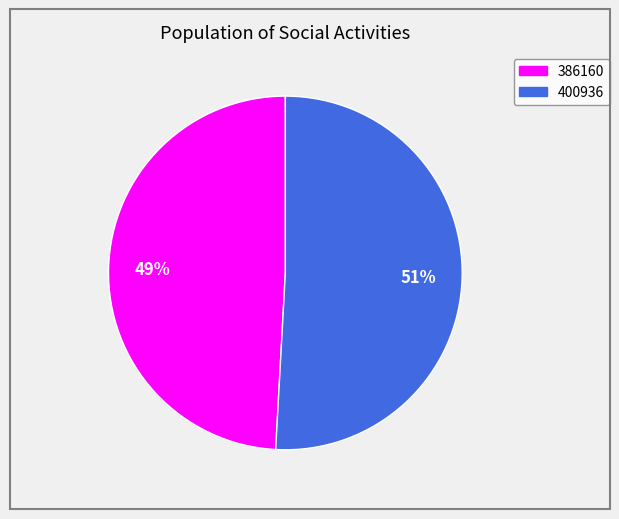

What percentage is the 386160 slice, to the nearest percent?

49%